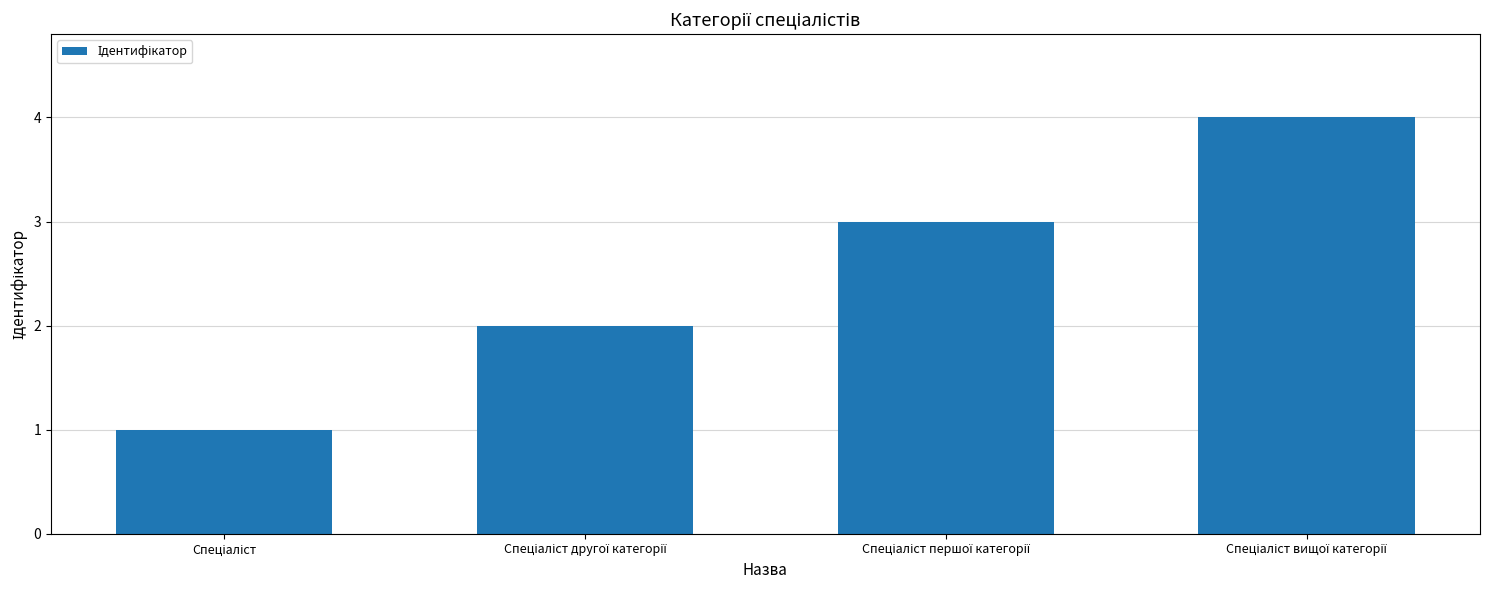

What is the greatest value displayed?

4